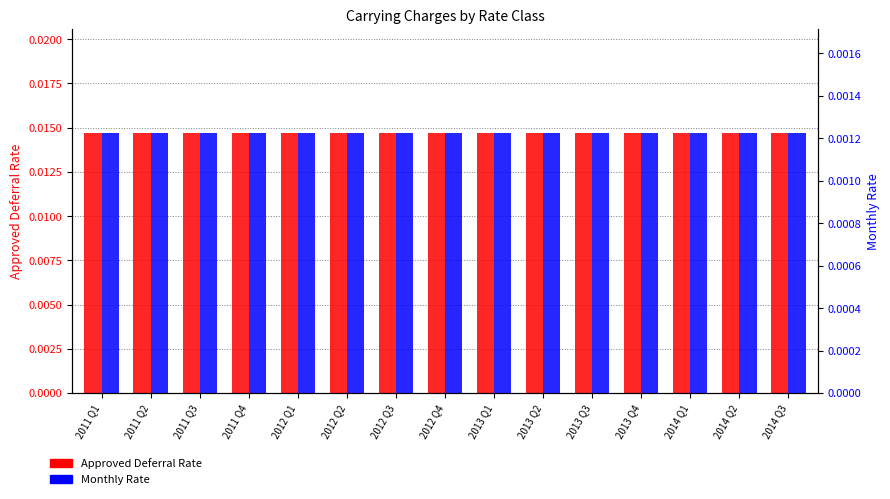

Where is Approved Deferral Rate nearest to the value 0?

2011 Q1